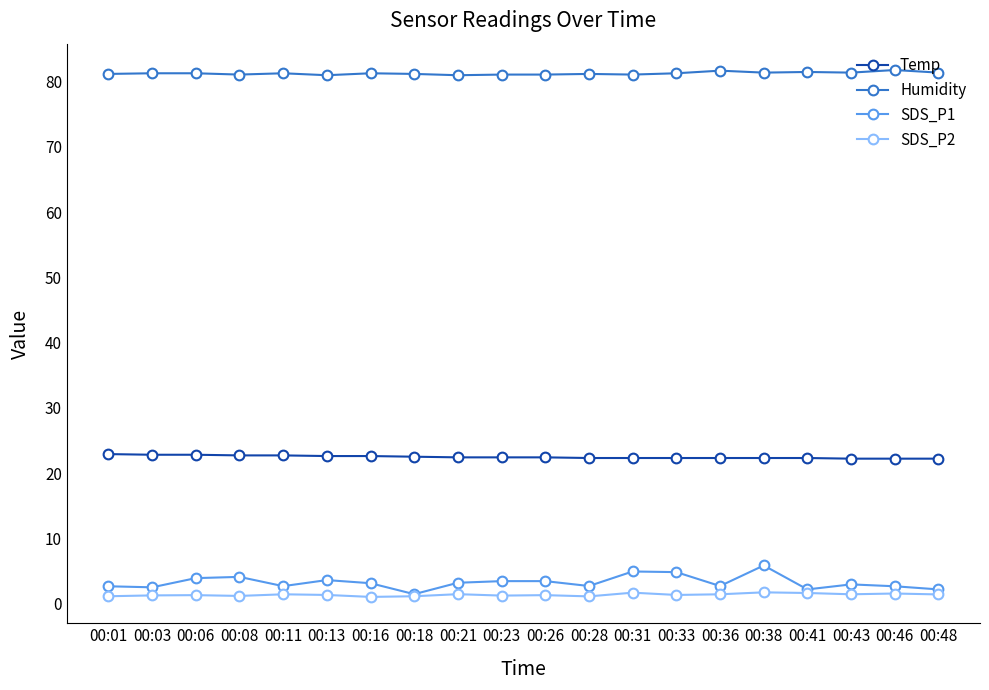

What is the sum of the SDS_P1 values at 00:31 and 00:06?

8.8